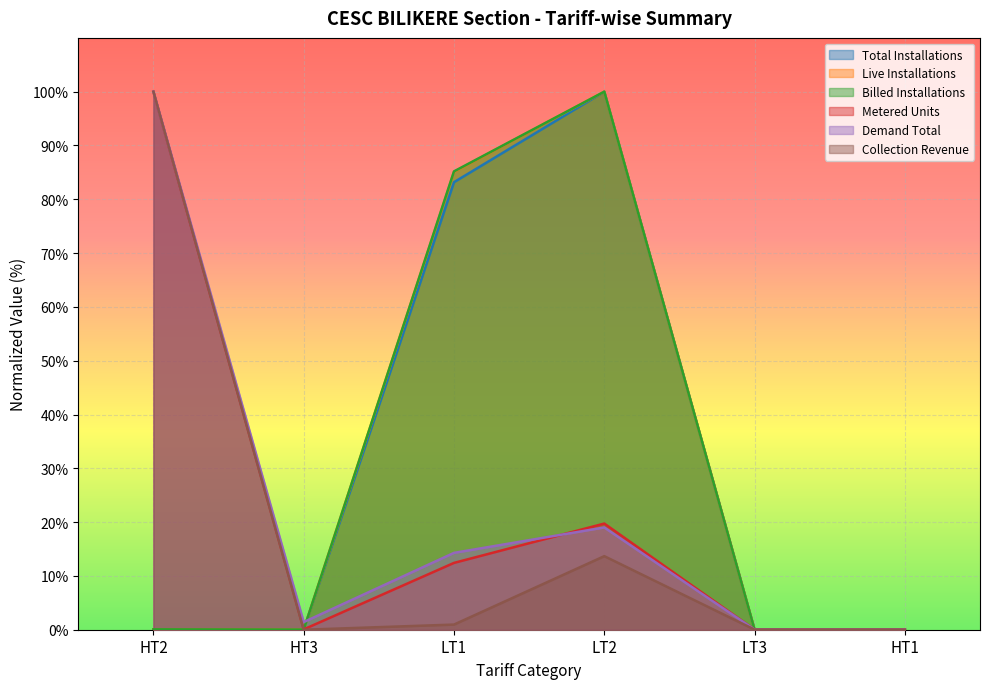

What position from the right is HT3?

5